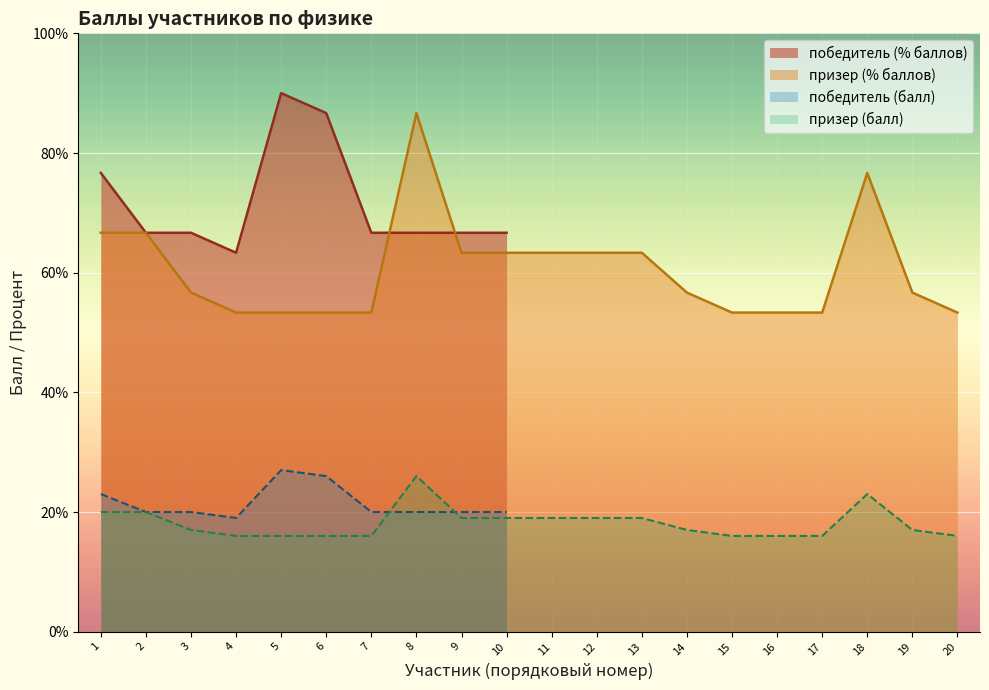

At which label is the value closest to 21?

1